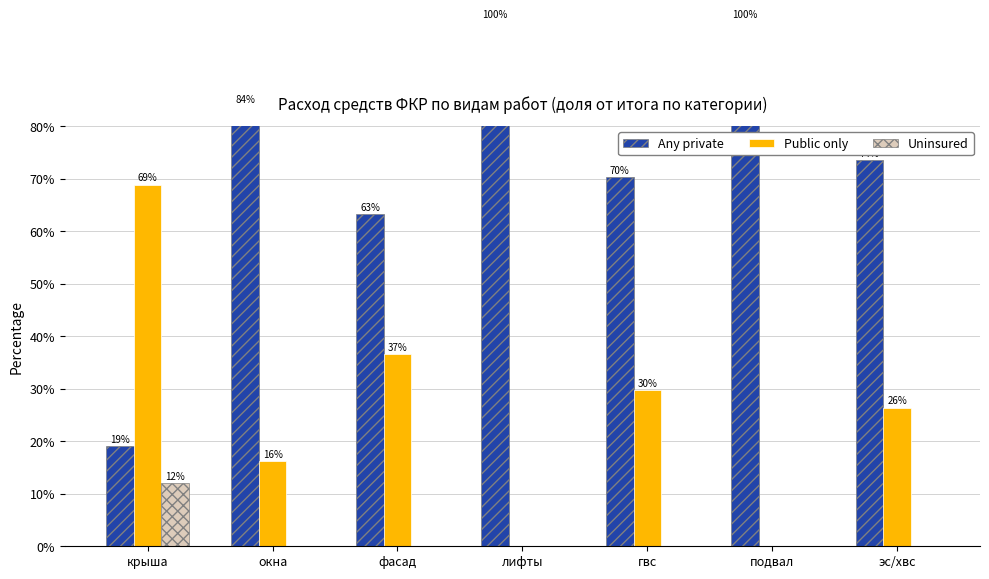

Which series has the widest spread of values?

Any private